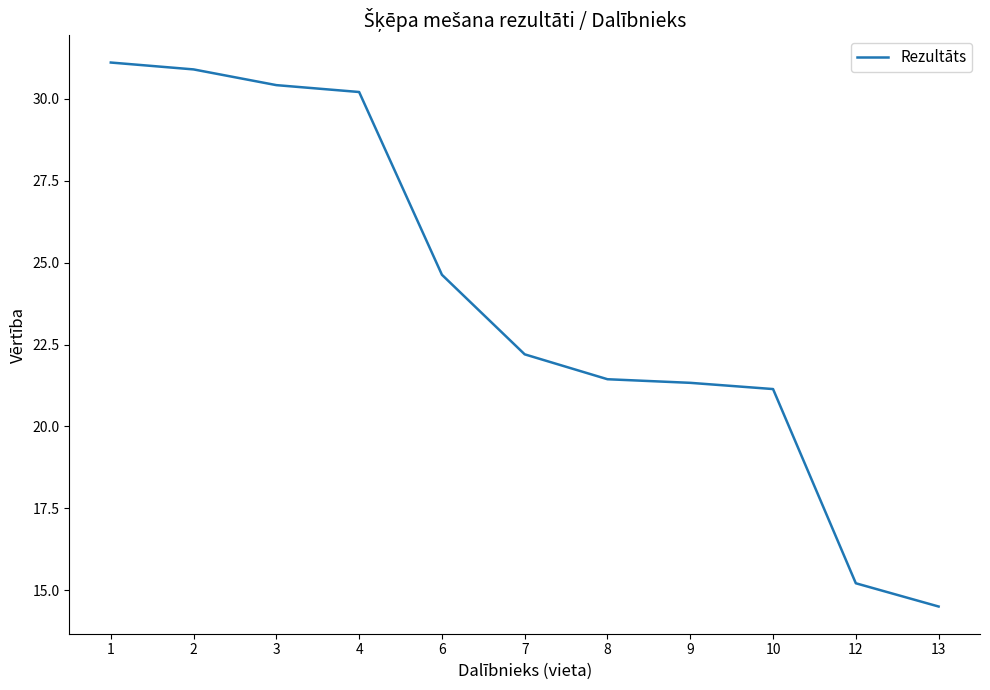

What is the change in value from 3 to 12?

-15.2